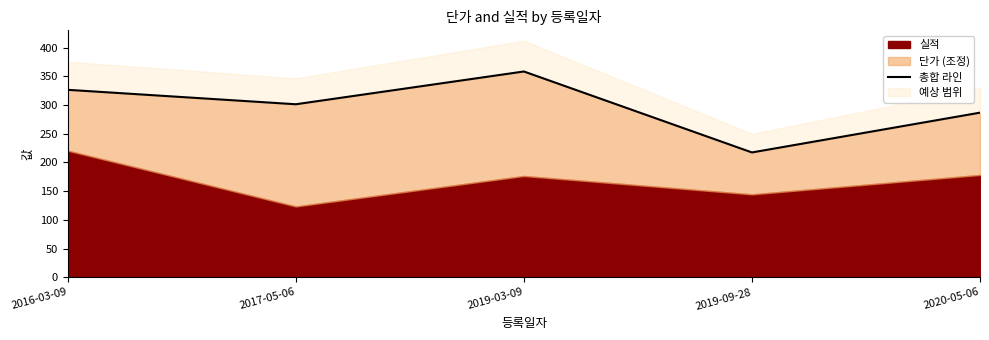

The value at 2019-03-09 is 565.2. True or false?

False